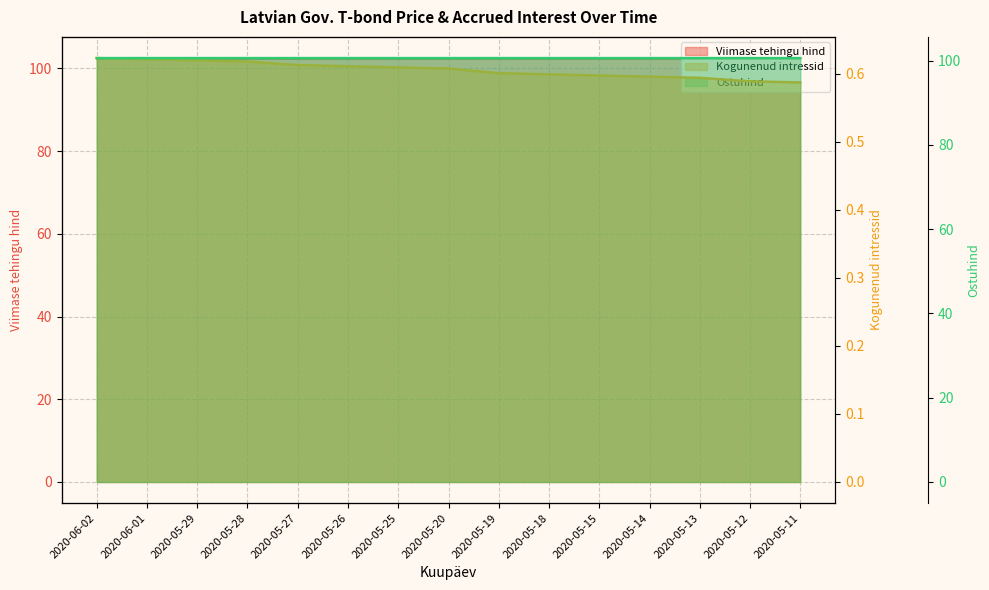

What is the value of the Ostuhind line point at the 8th from the left?

100.6